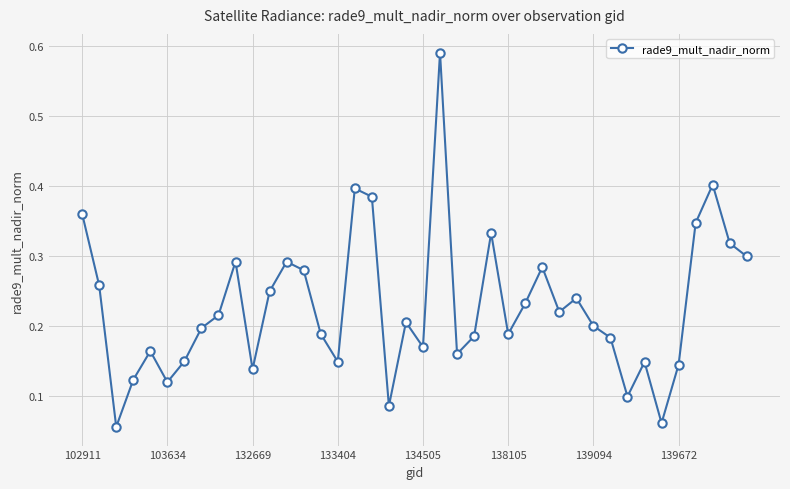

What is the difference between the maximum and minimum values?

0.5